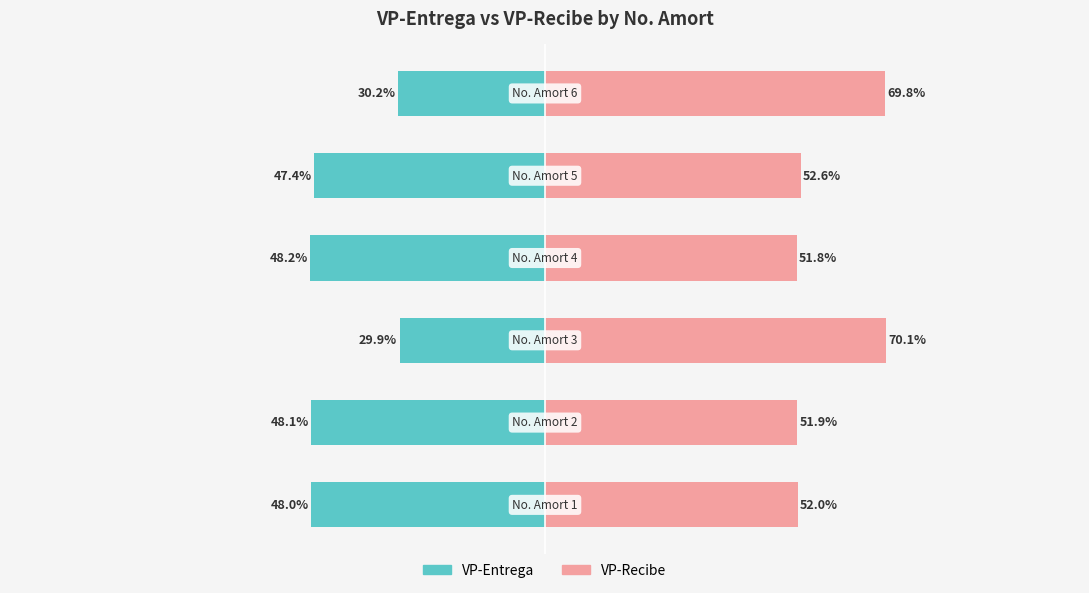

Reading left to right, what are all the values shown in this chart?

VP-Entrega: -48.0	-48.1	-29.9	-48.2	-47.4	-30.2
VP-Recibe: 52.0	51.9	70.1	51.8	52.6	69.8